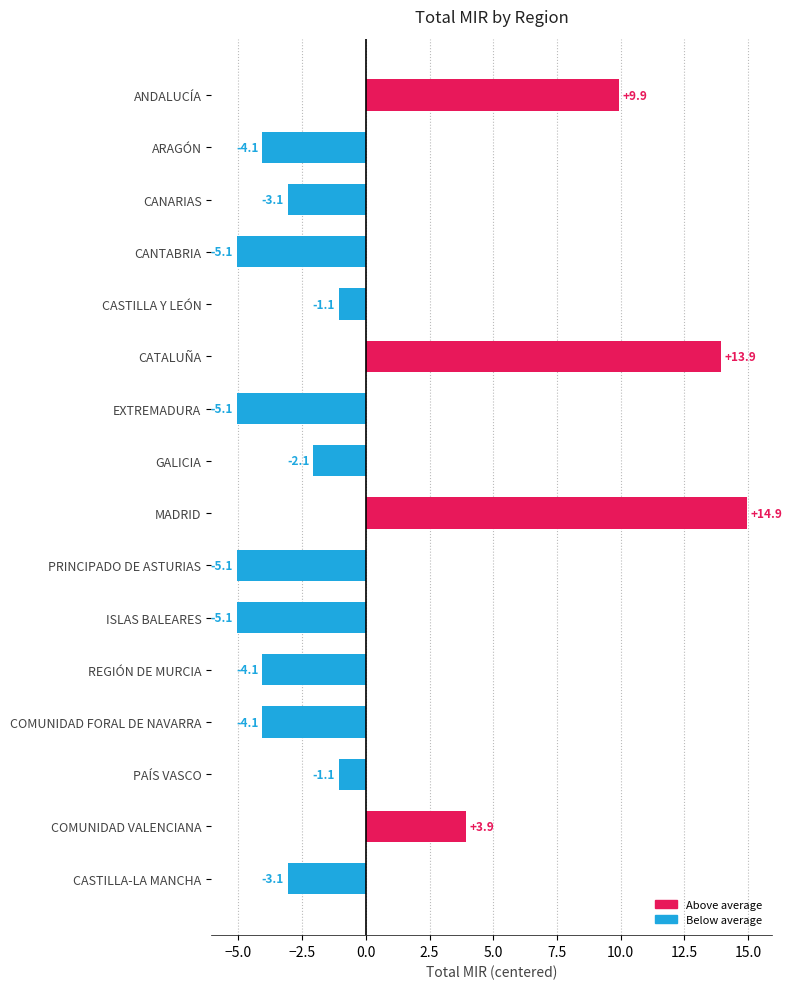

The value at MADRID is 7.1. True or false?

False